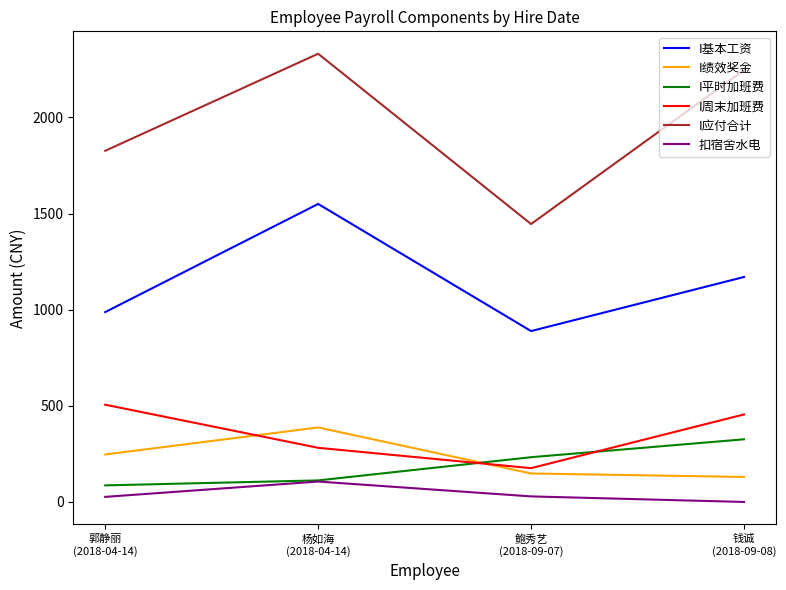

Is this an area chart (filled region under the line)?

No